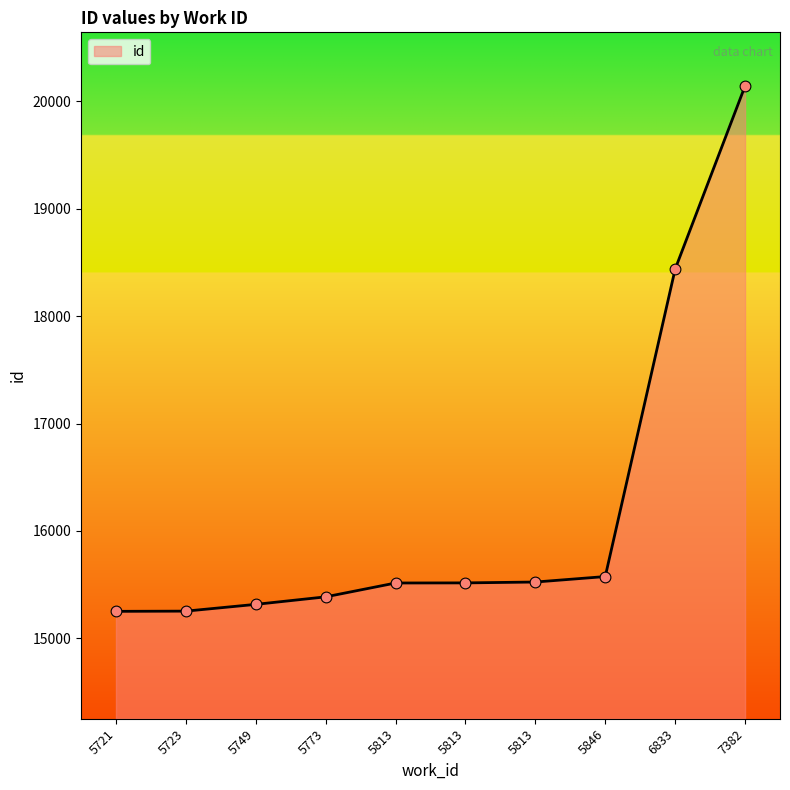

What is the ratio of the value at 5723 to the value at 5721?

1.0